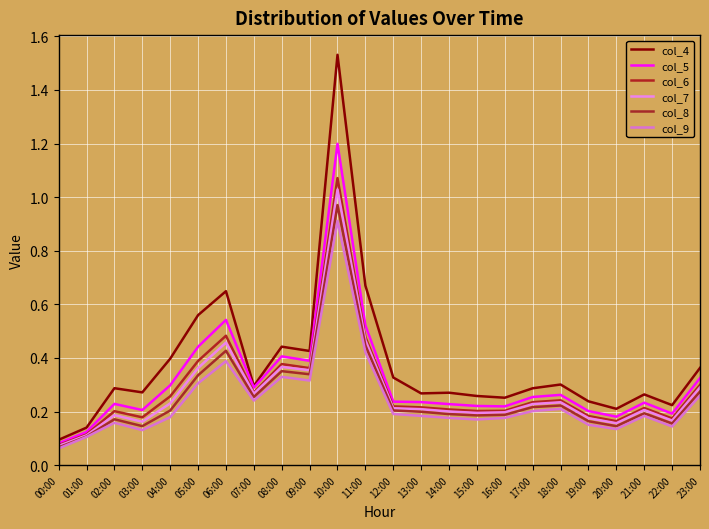

True or false: col_6 has a value of 0.2 at 20:00.

True